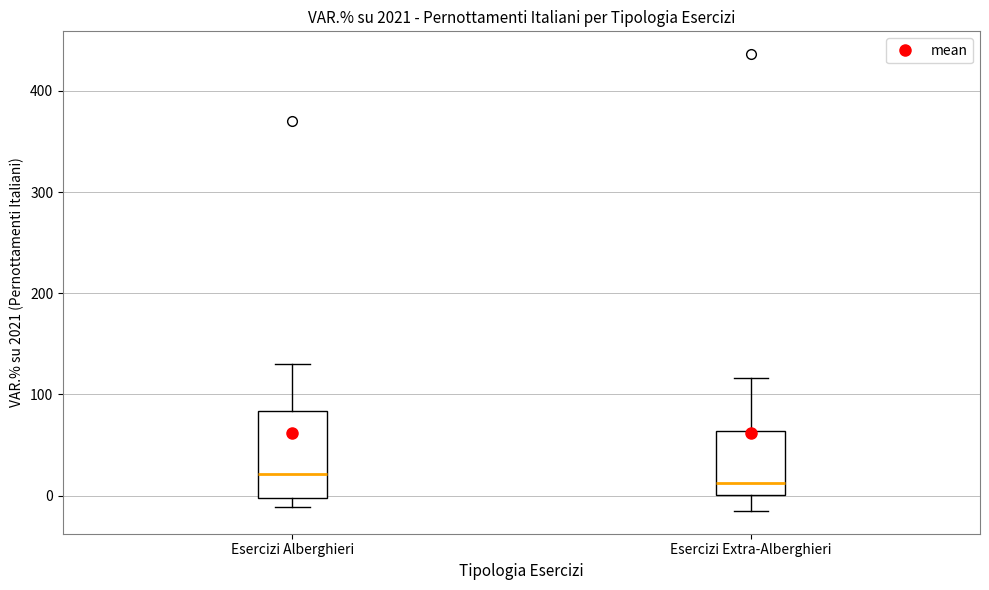

Where is the lower edge of the box for Esercizi Extra-Alberghieri on the y-axis? The values are not printed on the chart, so give them approximately, as read against the axis.

0